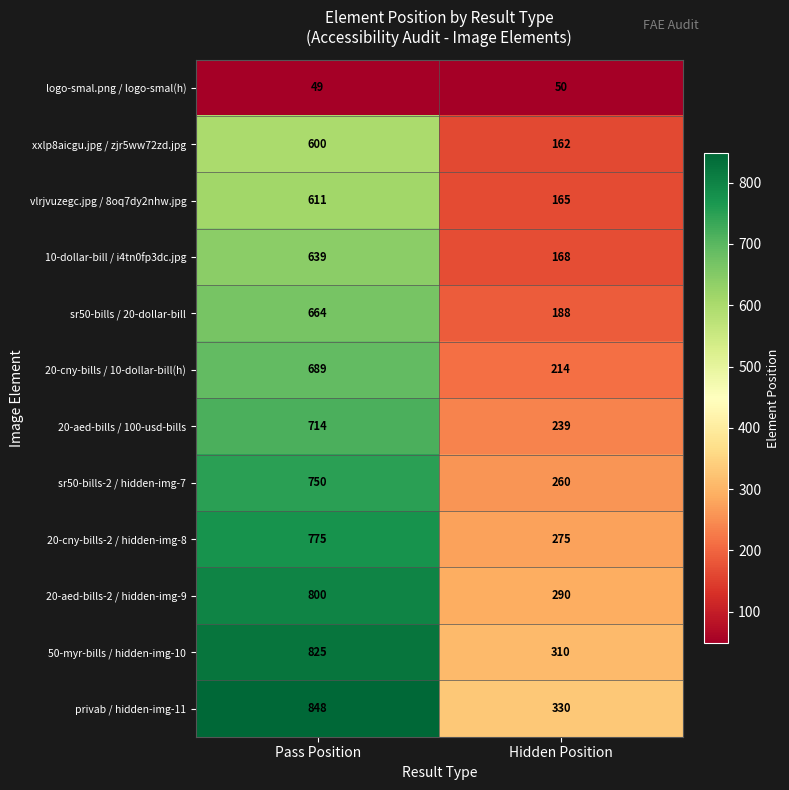

At Hidden Position, list the series in order from smallest to largest.

logo-smal.png / logo-smal(h), xxlp8aicgu.jpg / zjr5ww72zd.jpg, vlrjvuzegc.jpg / 8oq7dy2nhw.jpg, 10-dollar-bill / i4tn0fp3dc.jpg, sr50-bills / 20-dollar-bill, 20-cny-bills / 10-dollar-bill(h), 20-aed-bills / 100-usd-bills, sr50-bills-2 / hidden-img-7, 20-cny-bills-2 / hidden-img-8, 20-aed-bills-2 / hidden-img-9, 50-myr-bills / hidden-img-10, privab / hidden-img-11